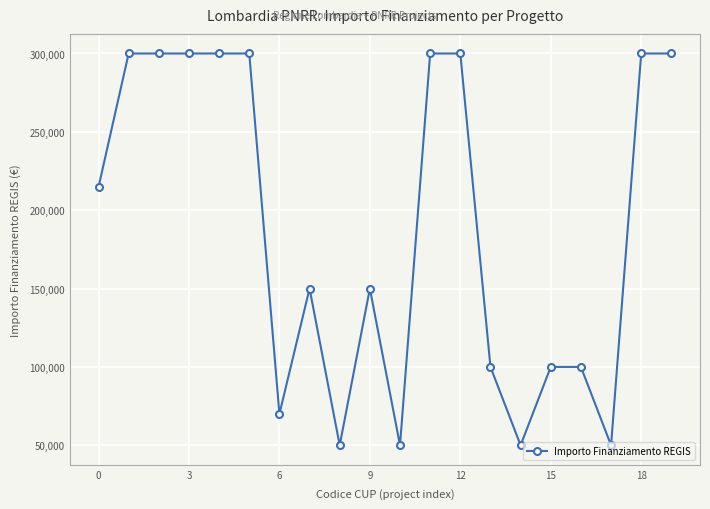

True or false: the data has more than 0 interior local peaks.

True